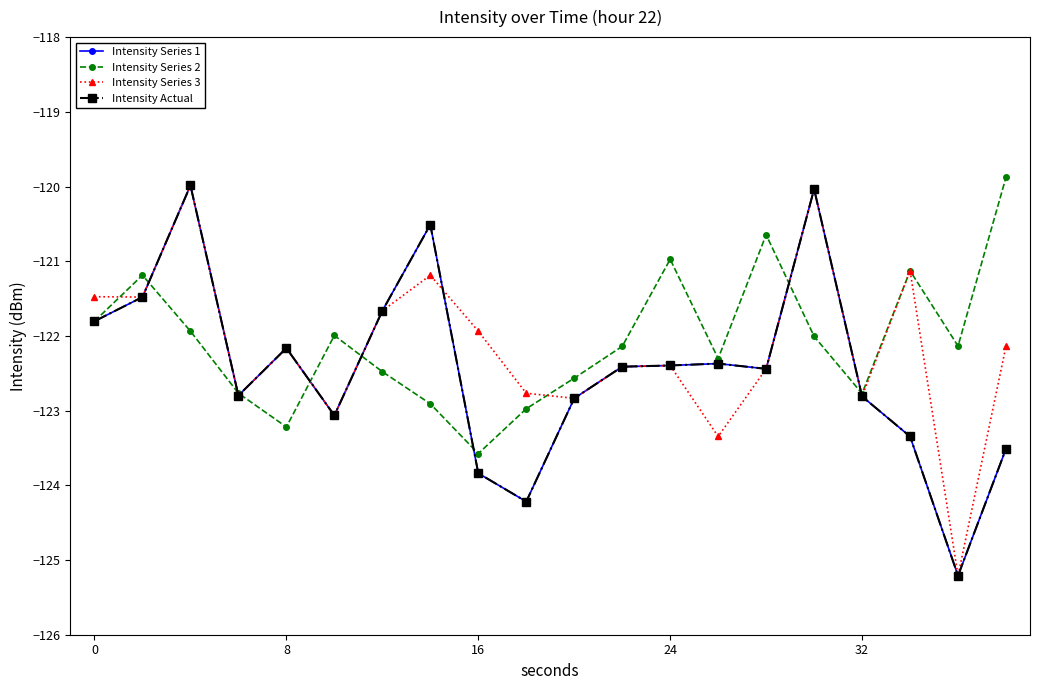

At how many categories does at least one series exceed -122?

12